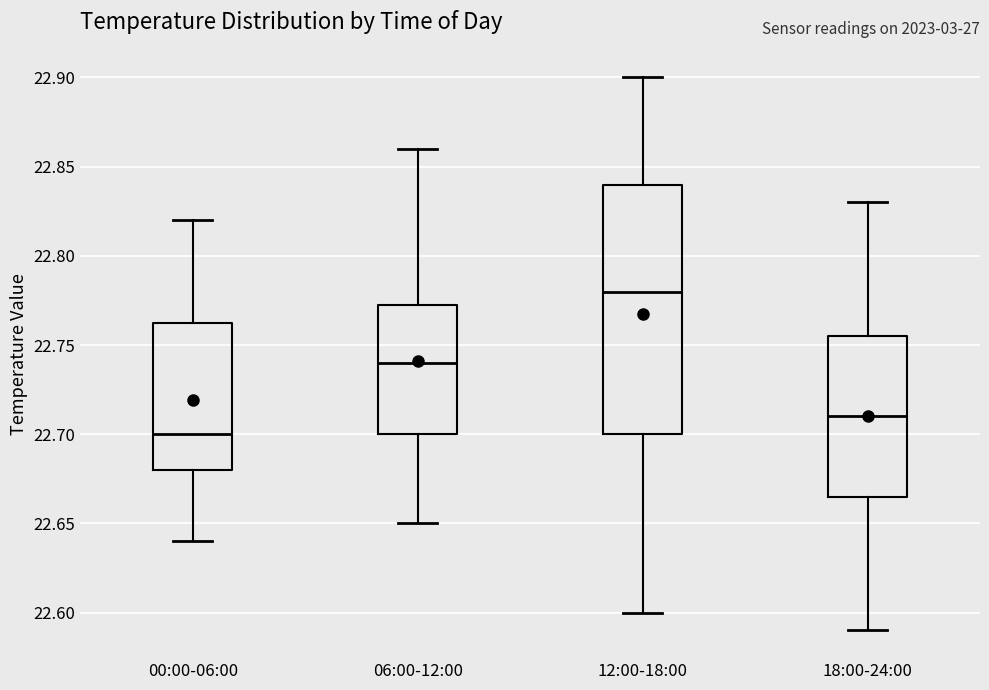

Reading left to right, read every box against the y-axis: the position of its median line, the range the box covers, and the ends of its whiskers. The values are not printed on the chart, so give them approximately, as read against the axis.

00:00-06:00: median 22.700, box 22.680 to 22.765, whiskers 22.640 to 22.820
06:00-12:00: median 22.740, box 22.700 to 22.775, whiskers 22.650 to 22.860
12:00-18:00: median 22.780, box 22.700 to 22.840, whiskers 22.600 to 22.900
18:00-24:00: median 22.710, box 22.665 to 22.755, whiskers 22.590 to 22.830